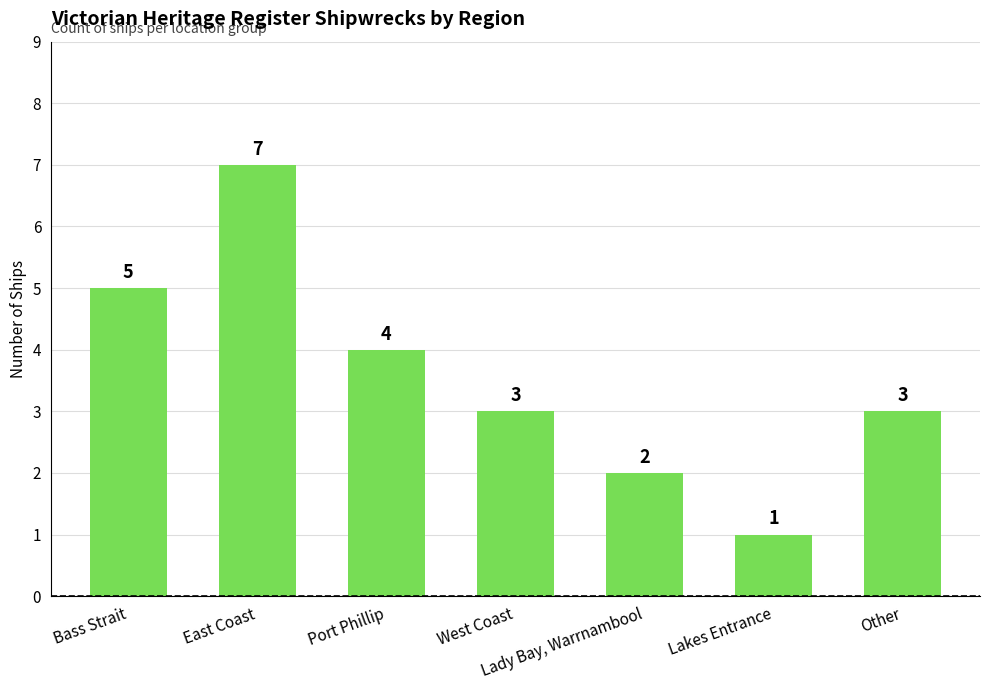

What is the difference between the maximum and minimum values?

6